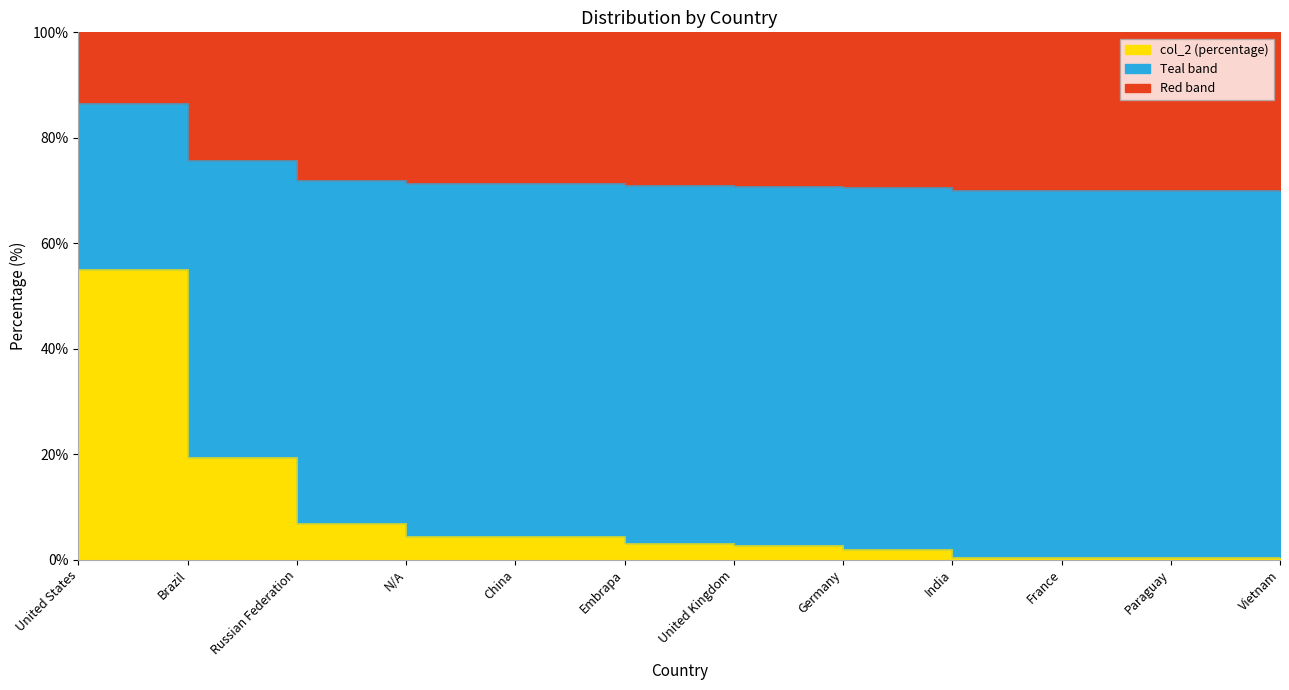

List the labels in order of value, largest first.

United States, Brazil, Russian Federation, N/A, China, Embrapa, United Kingdom, Germany, India, France, Paraguay, Vietnam